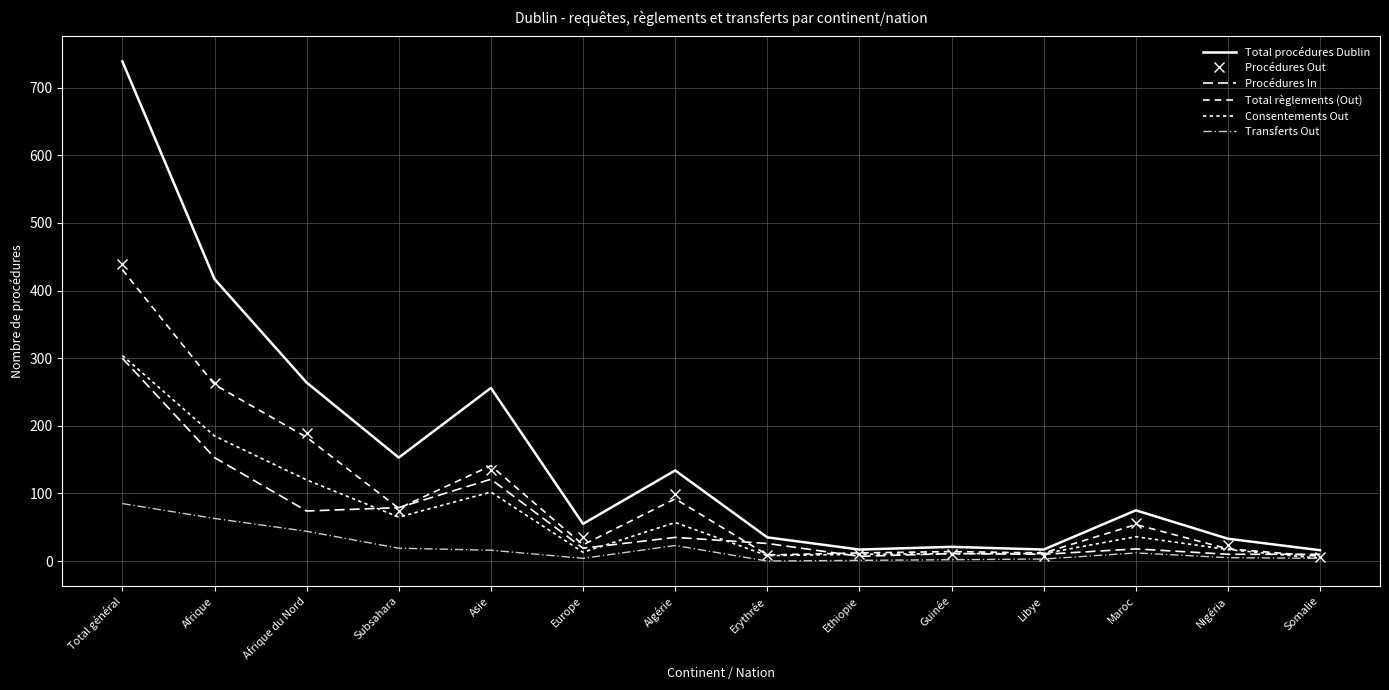

At which label does Total règlements (Out) first exceed 54?

Total général